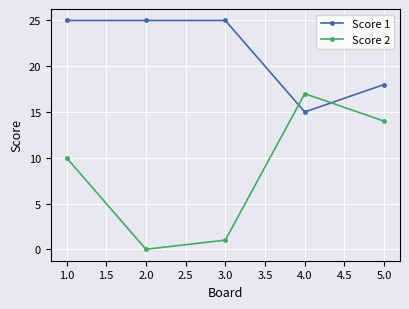

The value of Score 2 at 4.0 is 4. True or false?

False